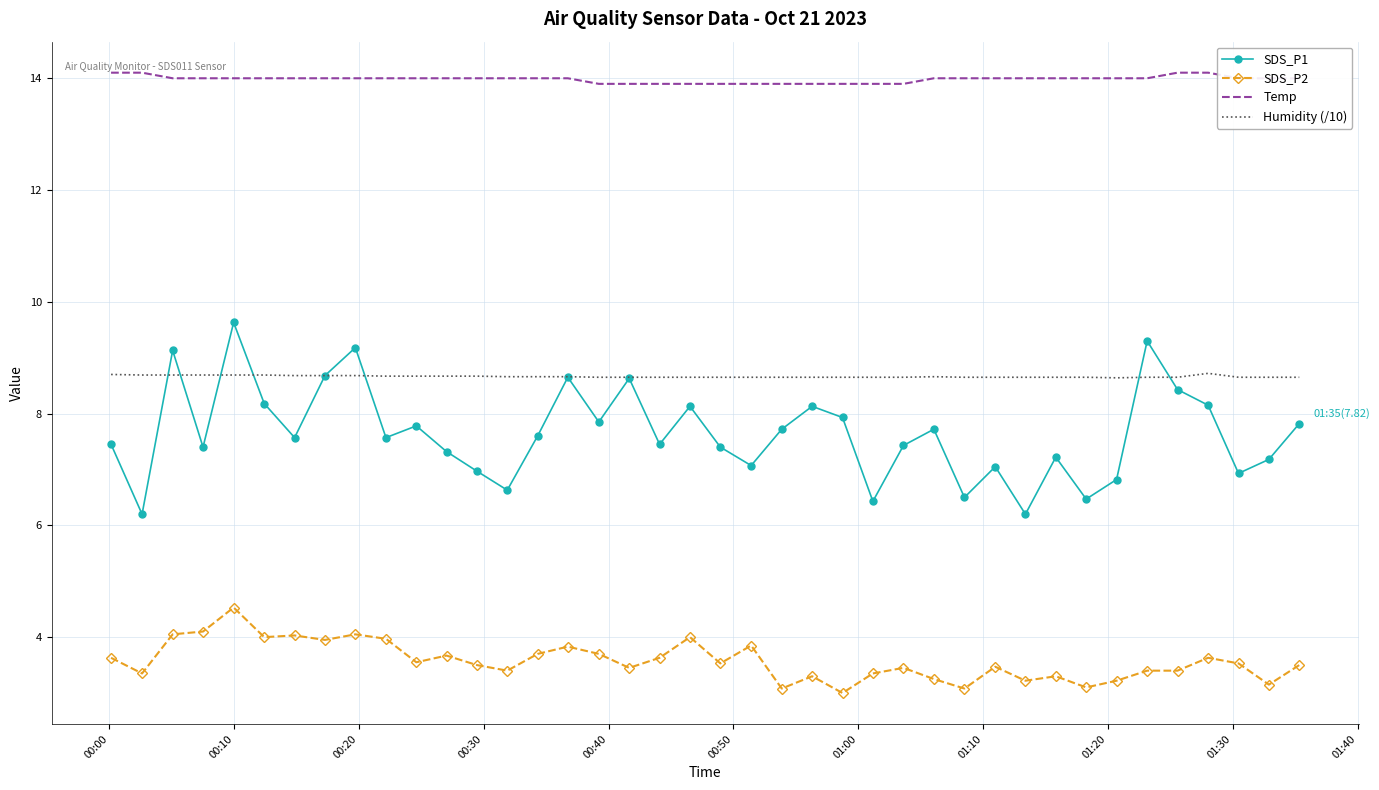

List the series in order of their peak value, lowest first.

SDS_P2, Humidity (/10), SDS_P1, Temp